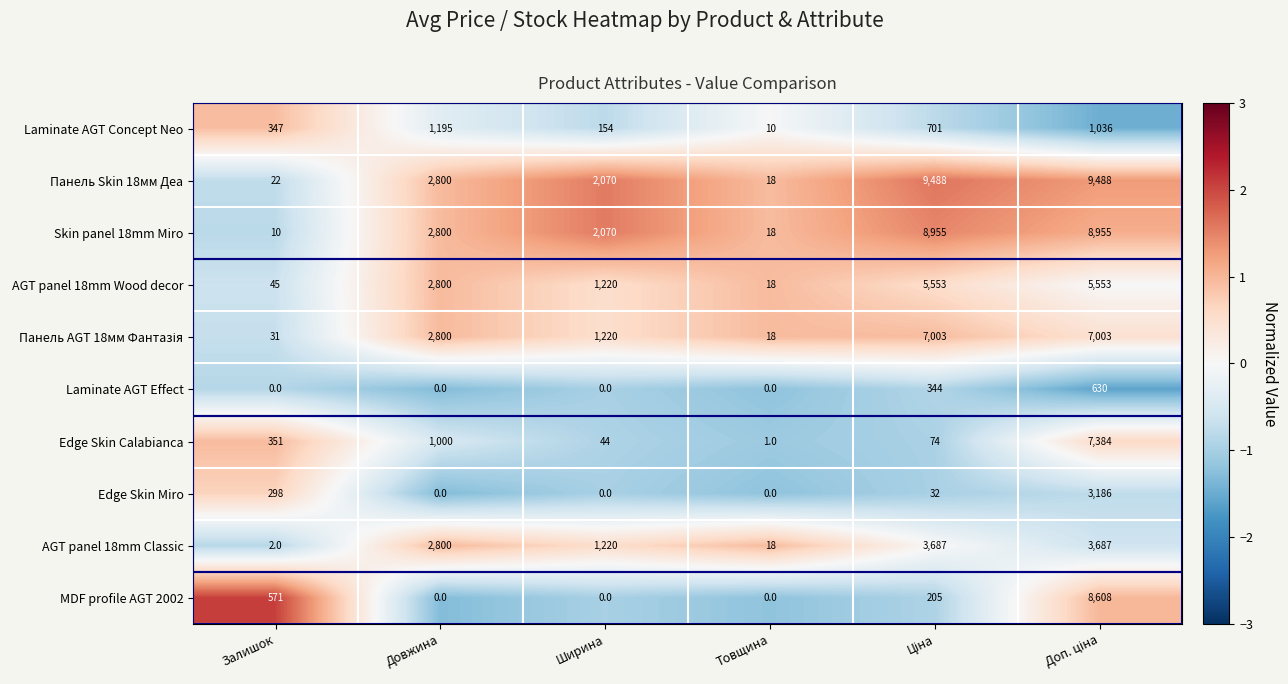

How many distinct data groups are displayed?

10